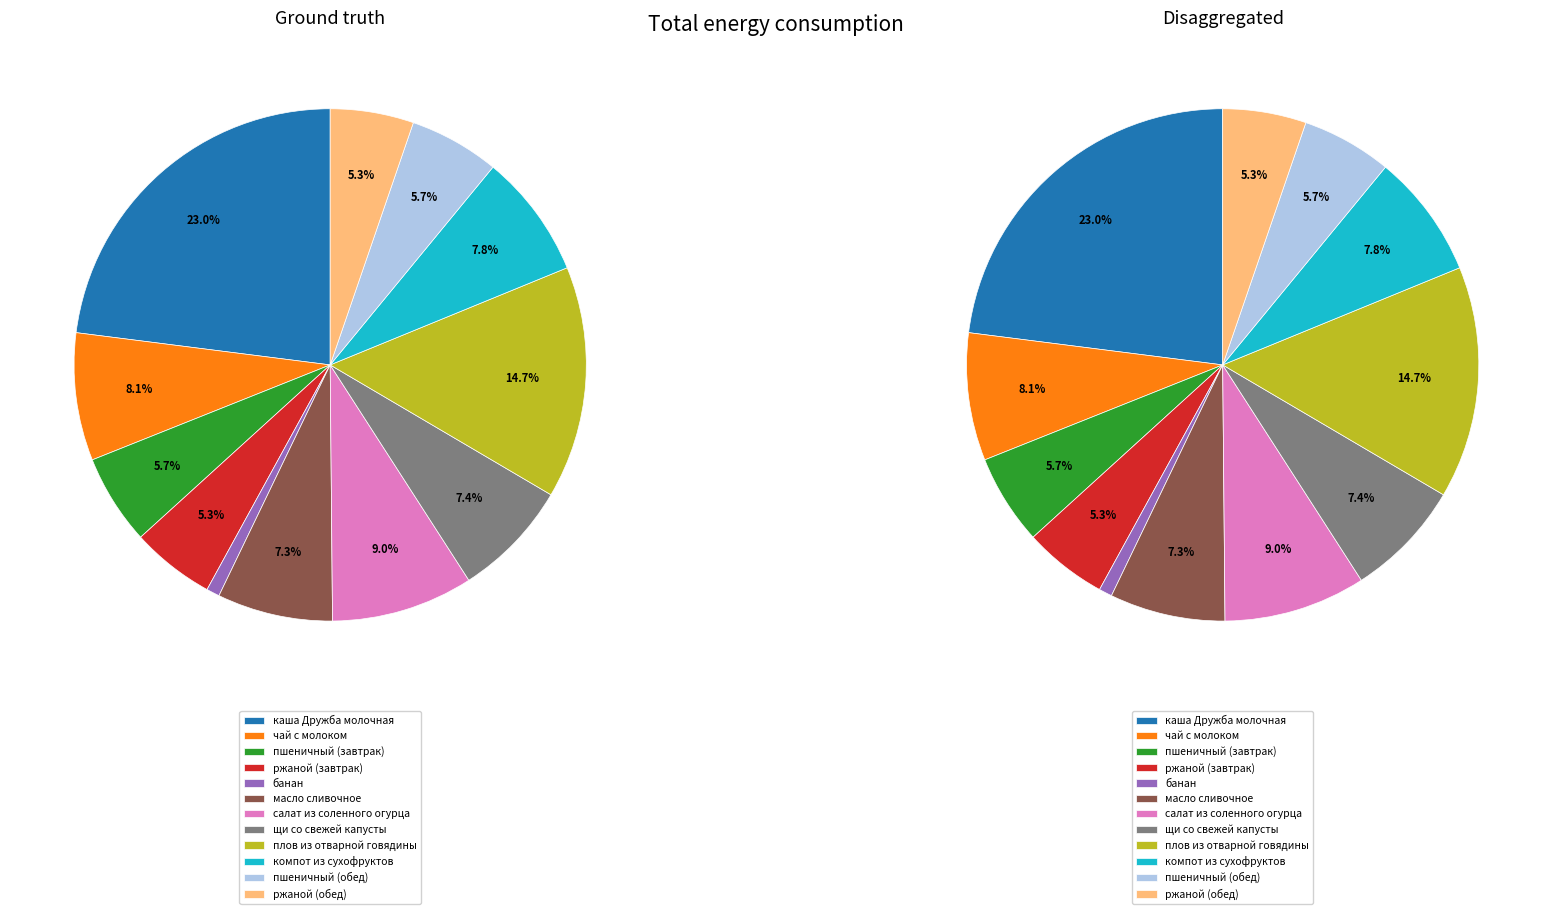

Does ржаной (завтрак) account for over 50% of the chart?

No